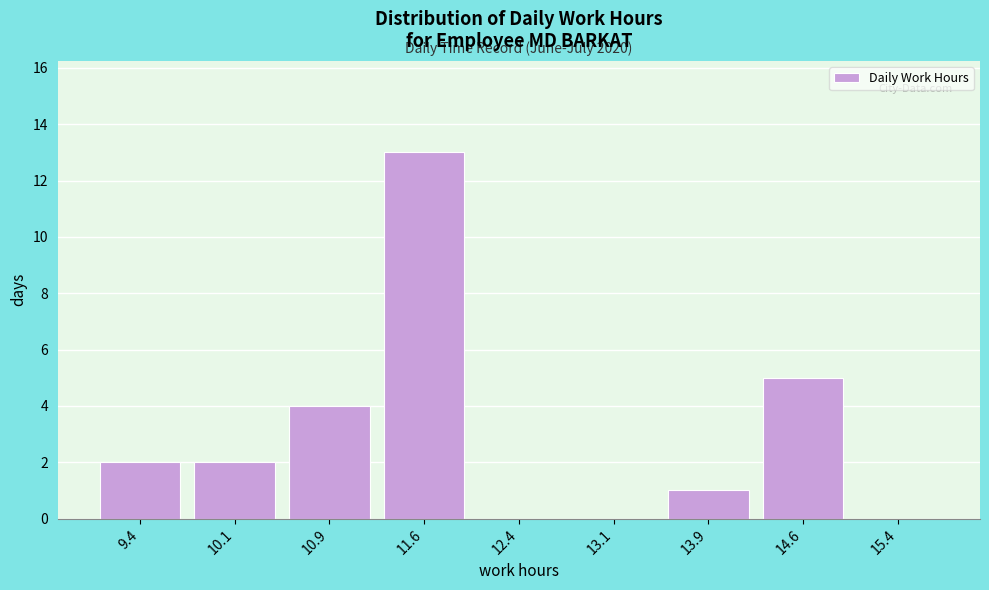

Which range on the x-axis has the tallest bar?

11.25 to 12.00